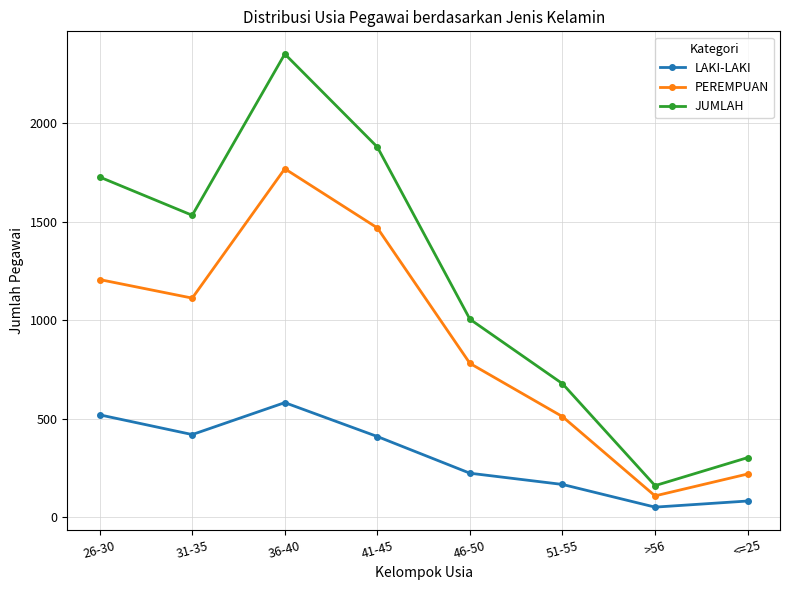

What are all the series names shown in the legend?

LAKI-LAKI, PEREMPUAN, JUMLAH